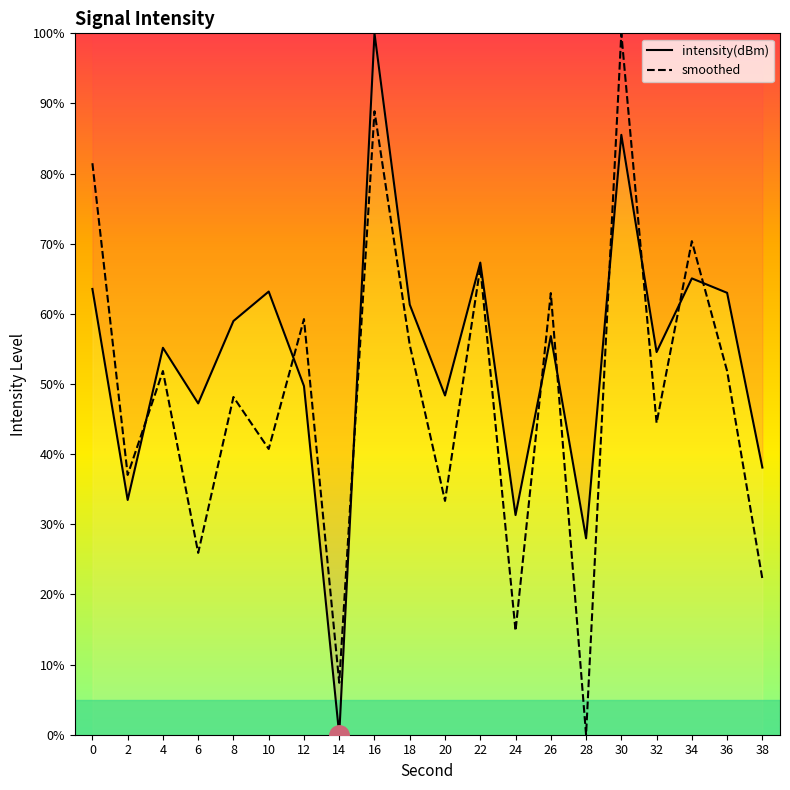

How many lines are shown in the chart?

2